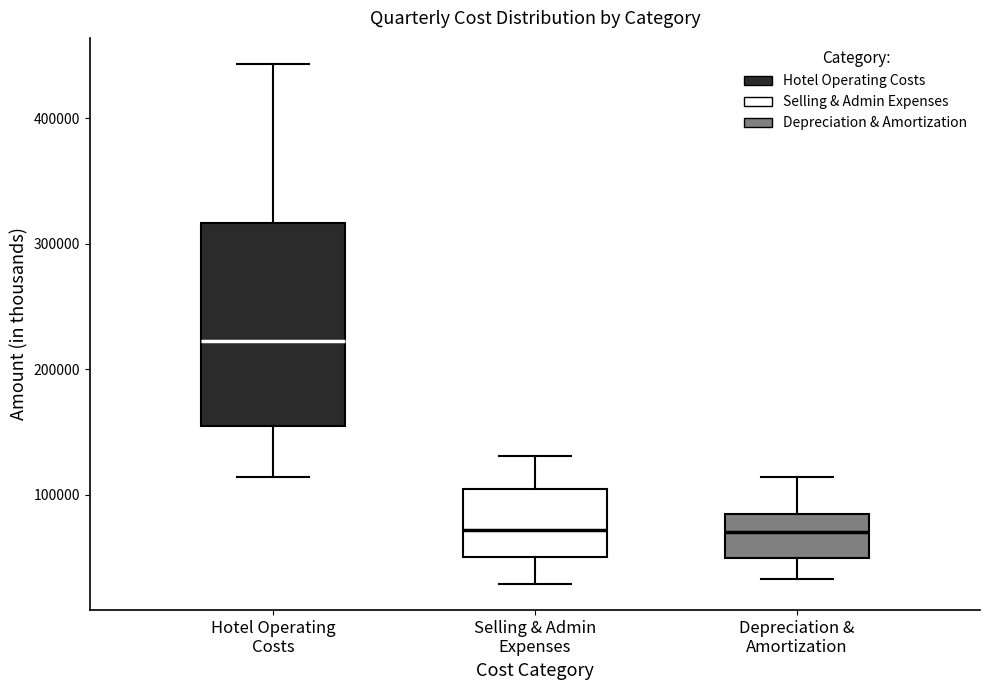

Comparing the boxes themselves (not the whiskers), which one is the tallest?

Hotel Operating Costs